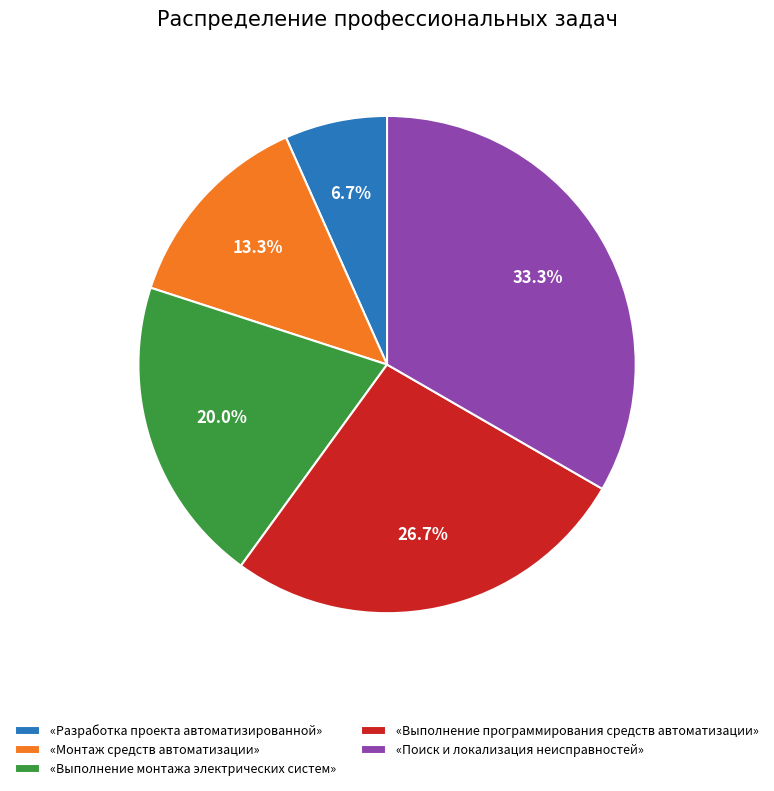

Does any single category account for the majority?

No